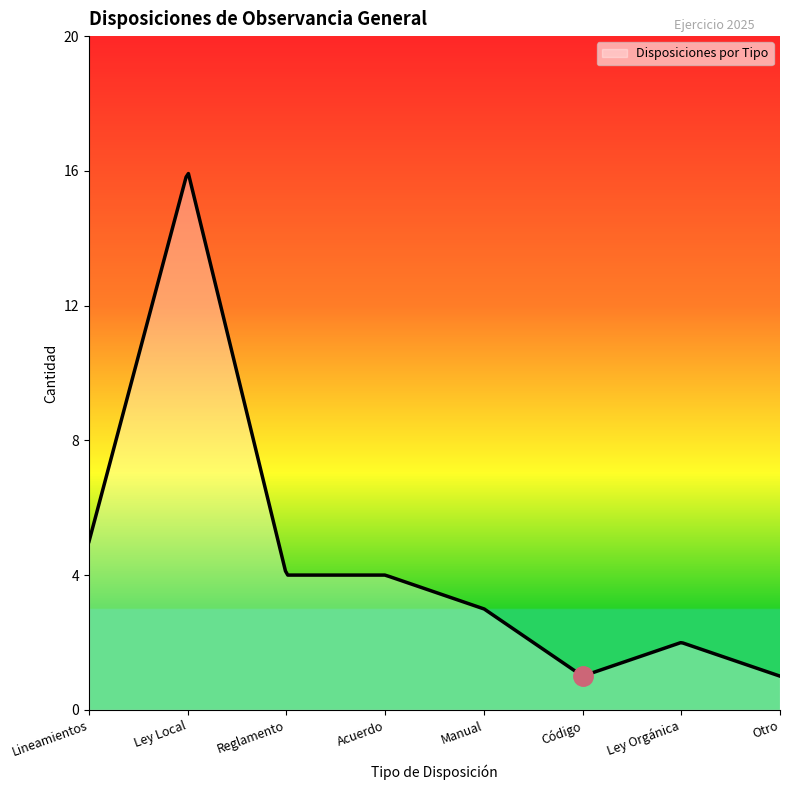

What is the greatest value displayed?

15.9